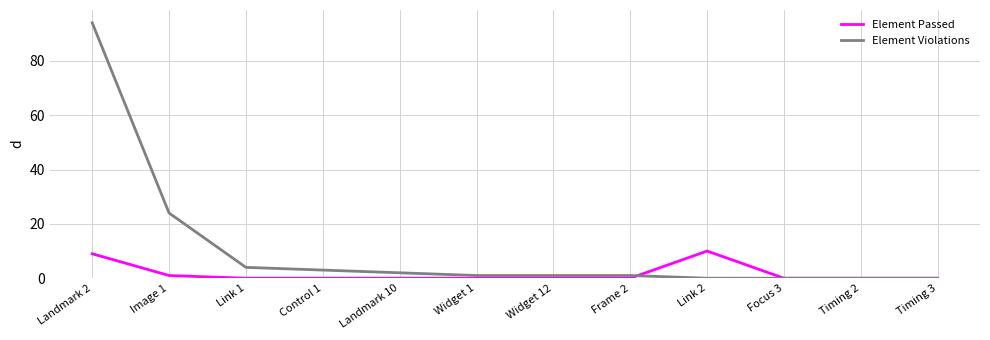

List the series in order of their overall mean, lowest first.

Element Passed, Element Violations